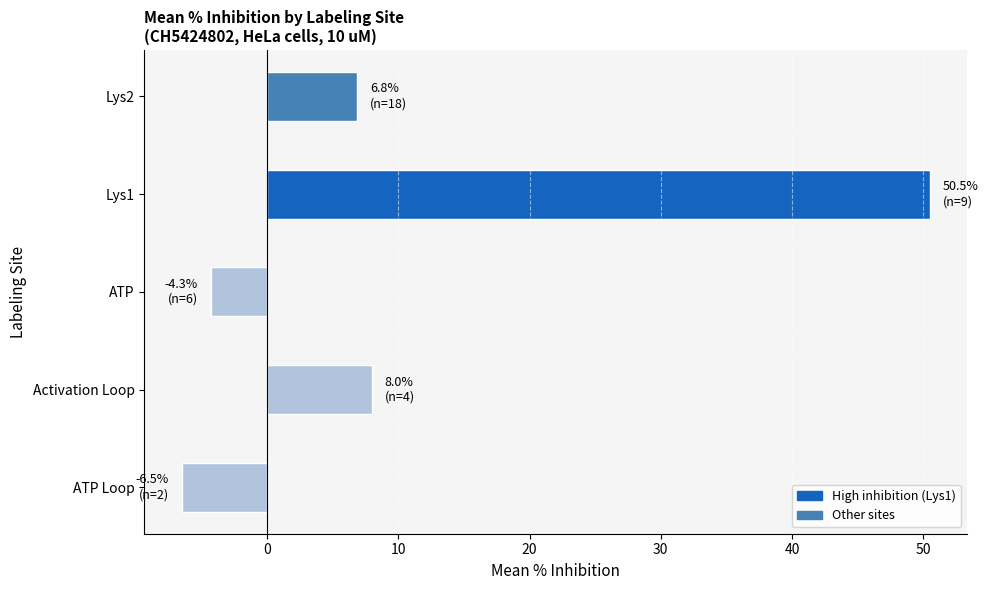

What is the difference between the maximum and minimum values?

57.0